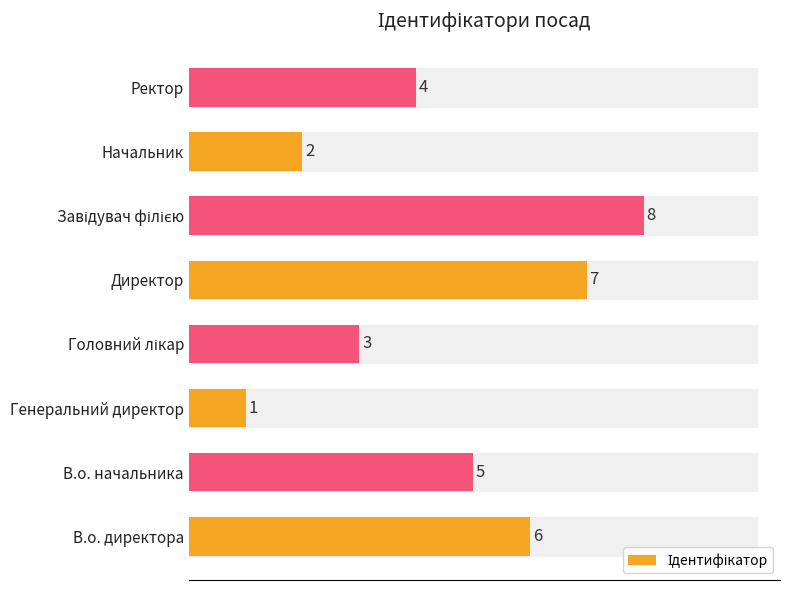

How many data points does each series have?

8